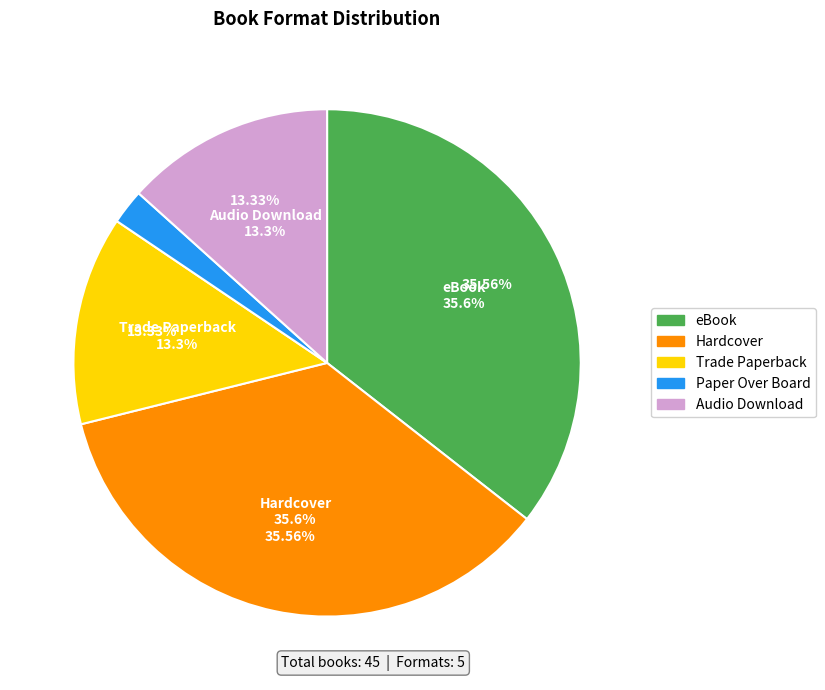

Does Paper Over Board account for over 50% of the chart?

No